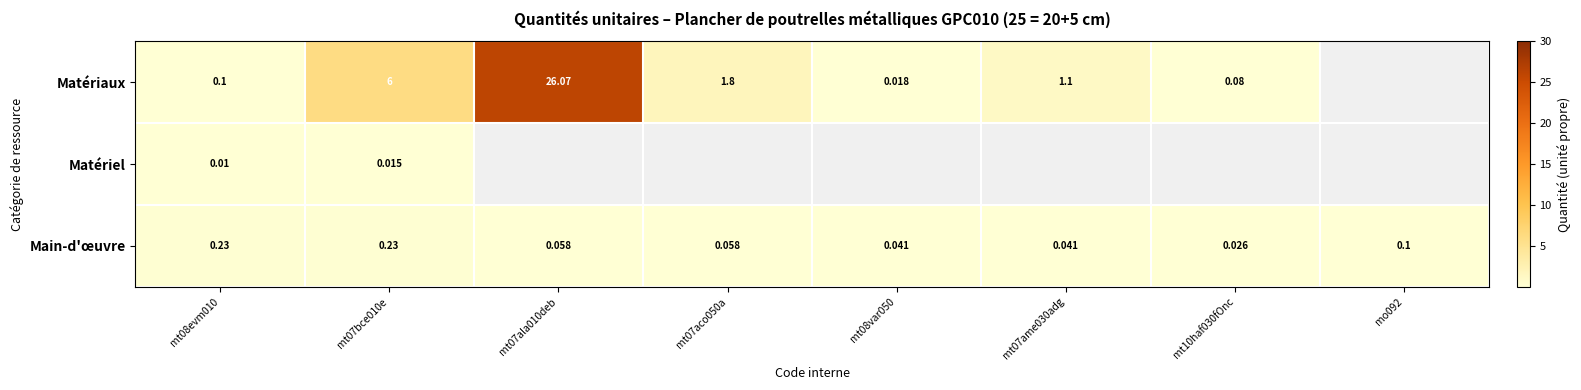

At which label is Main-d'œuvre closest to 0?

mt10haf030fOnc